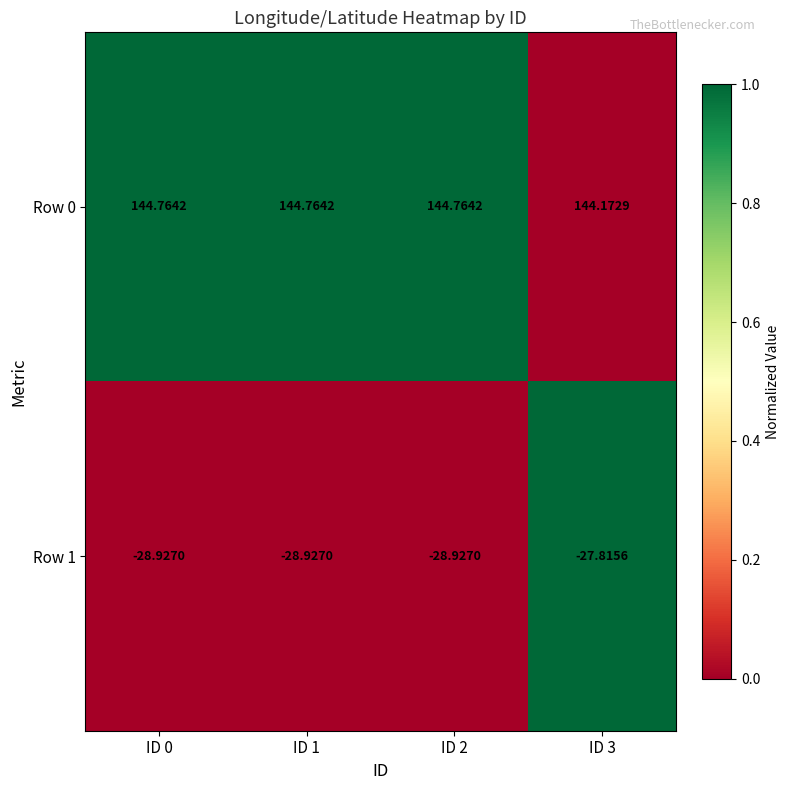

Is the value of Row 1 at ID 0 greater than the value of Row 0 at ID 1?

No